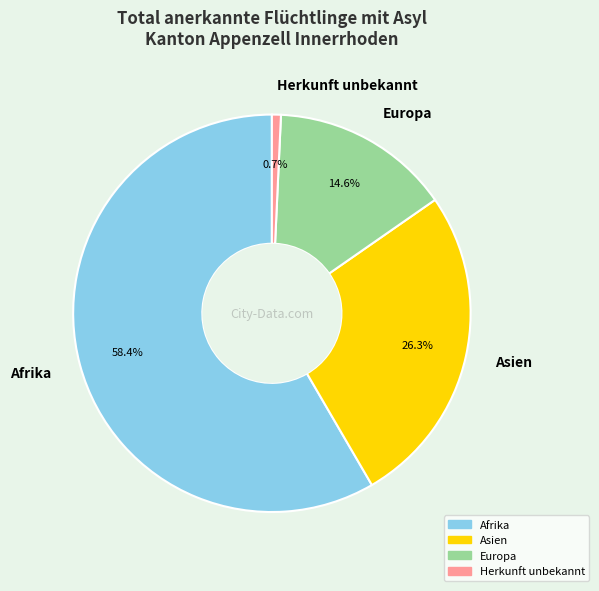

To the nearest percent, what is the difference between the Herkunft unbekannt and Europa slice percentages?

14%